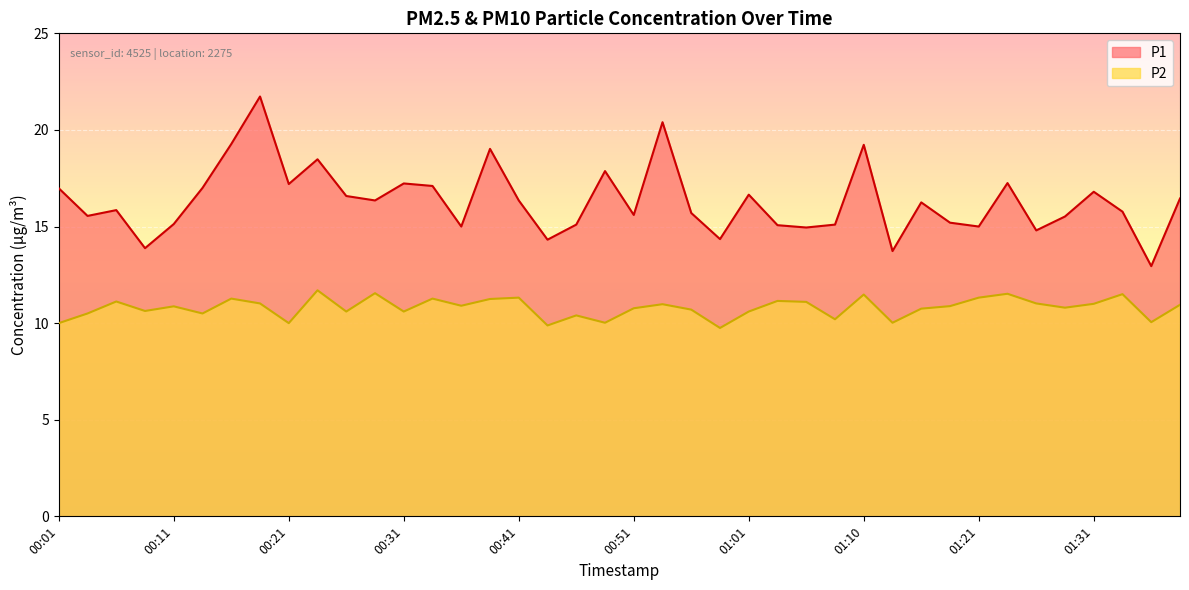

What is the total value across all series at 00:41?

27.7